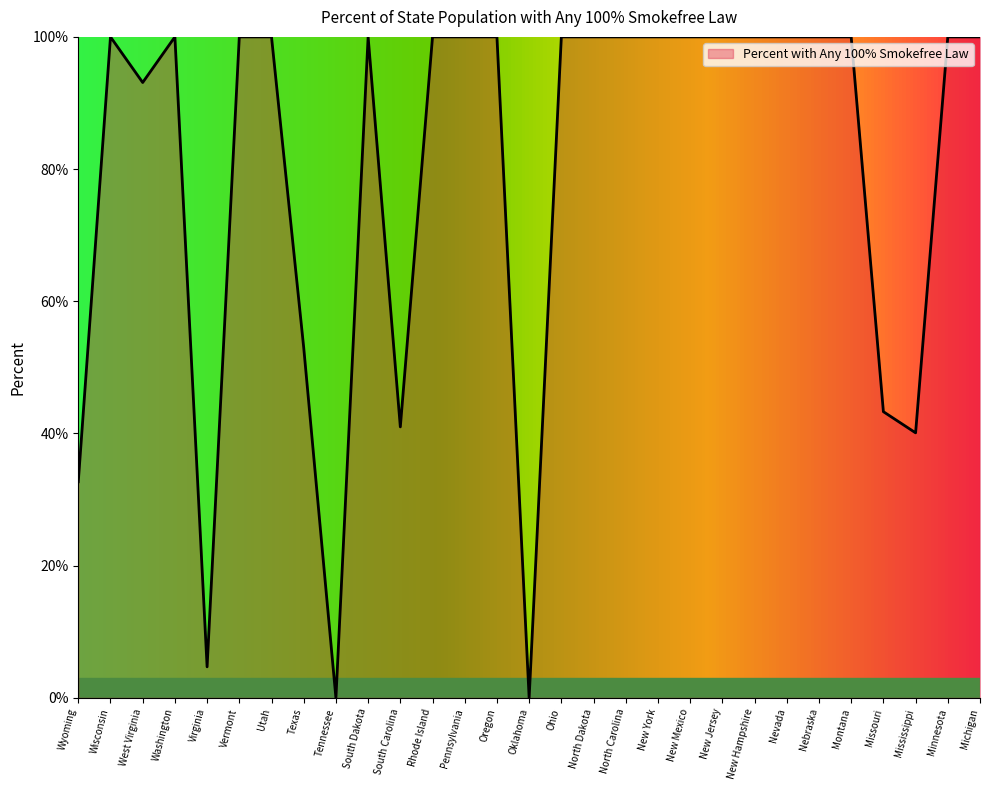

What position from the left is South Dakota?

10